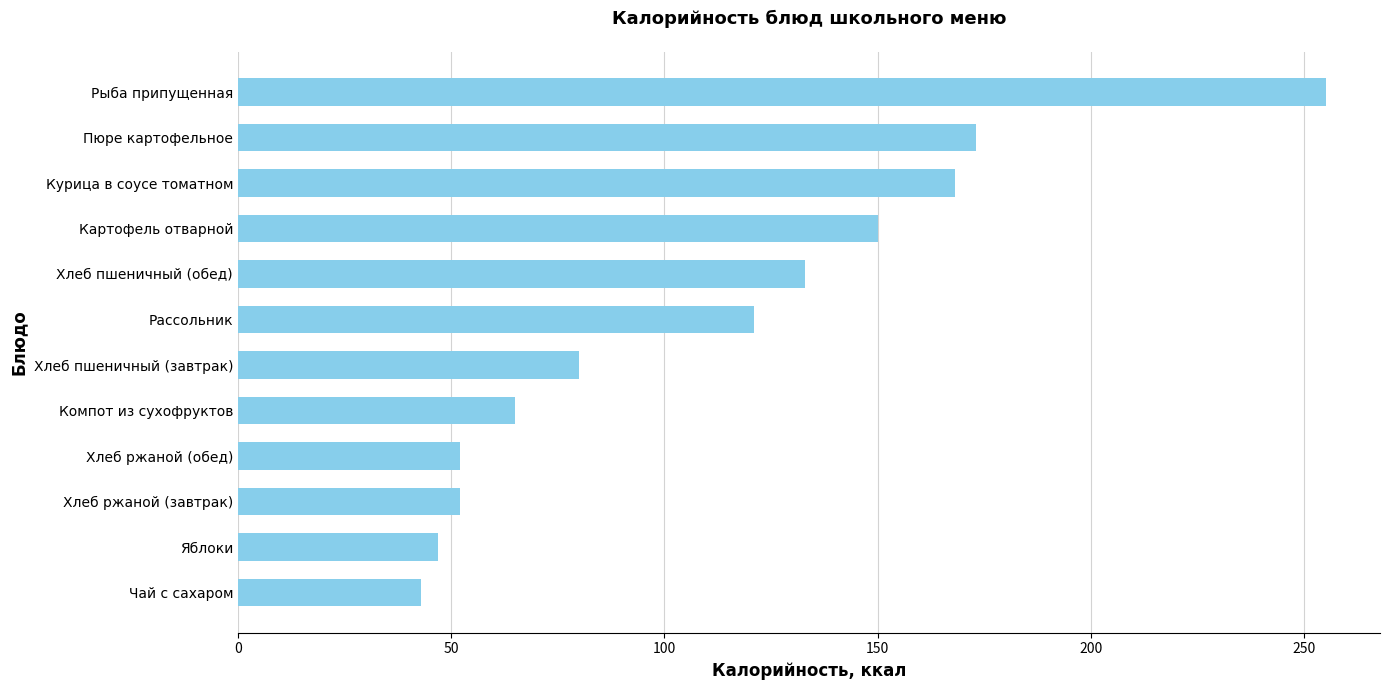

What is the sum of all values?

1339